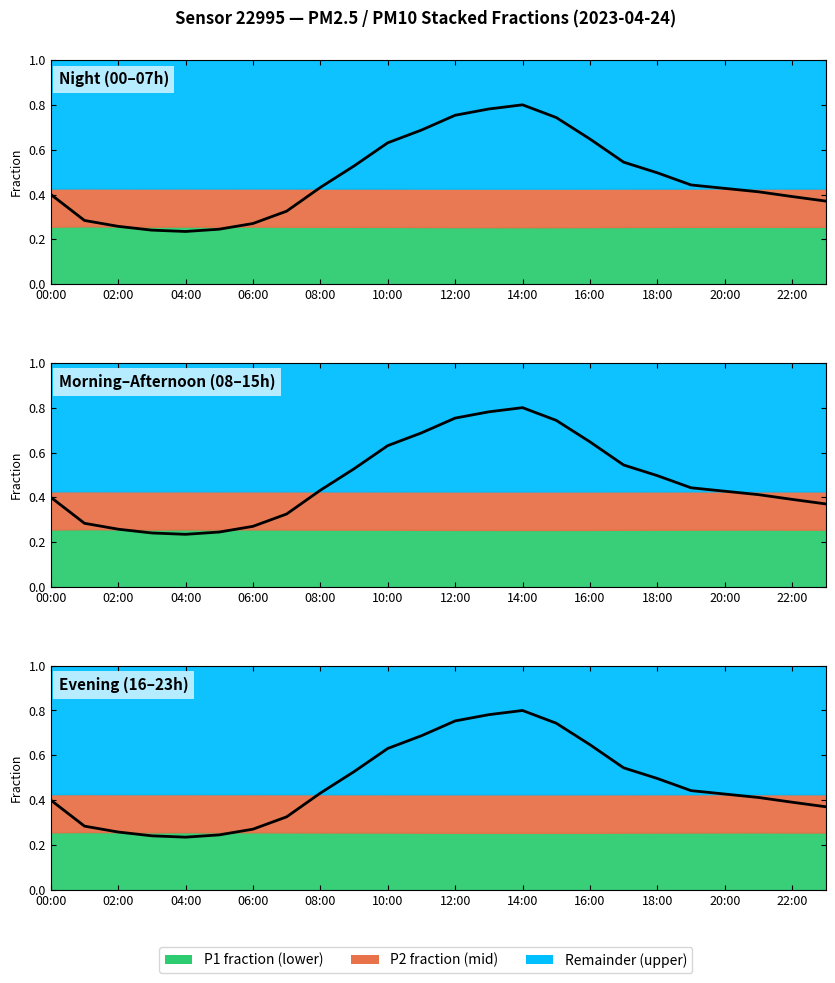

How many points are higher than both their immediate neighbors (excluding endpoints)?

1